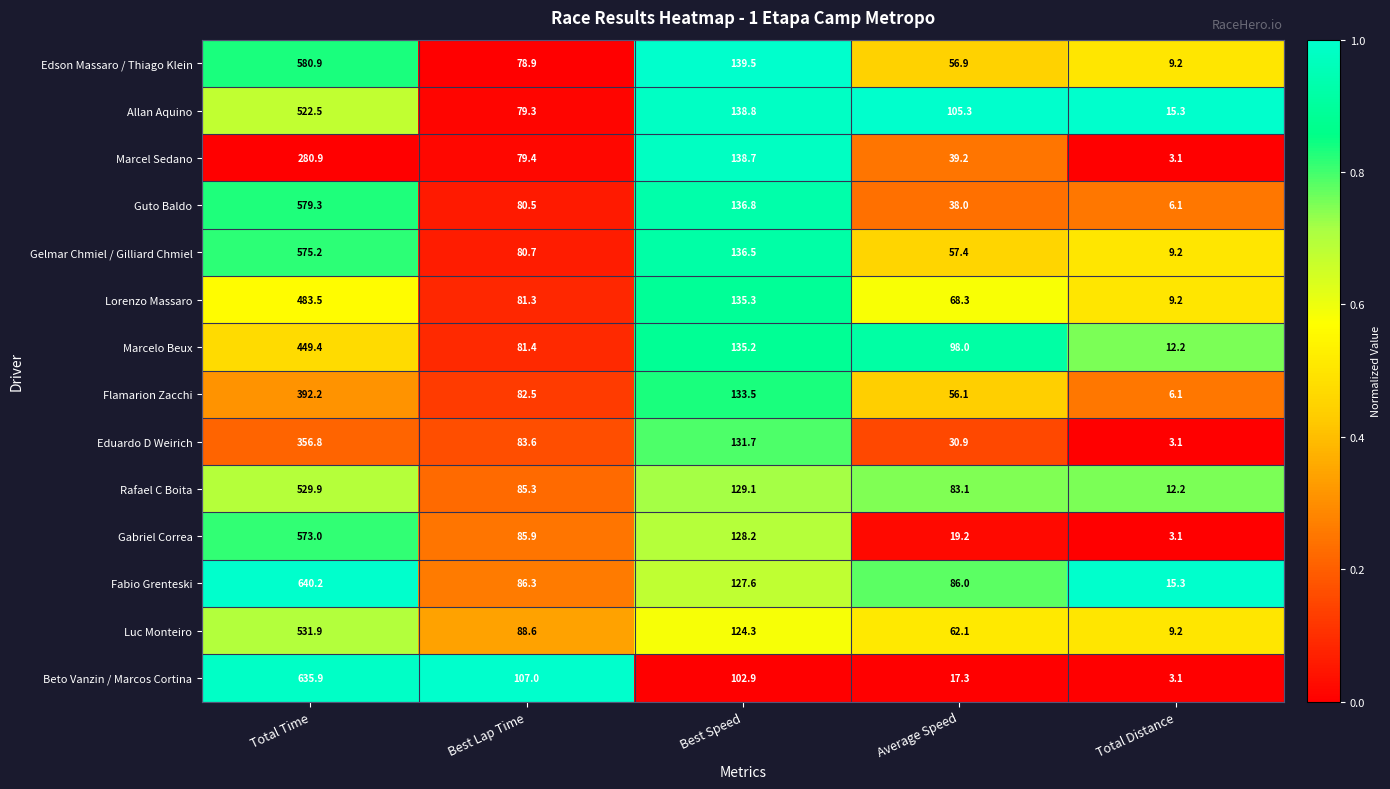

Which series has the largest total across all categories?

Fabio Grenteski